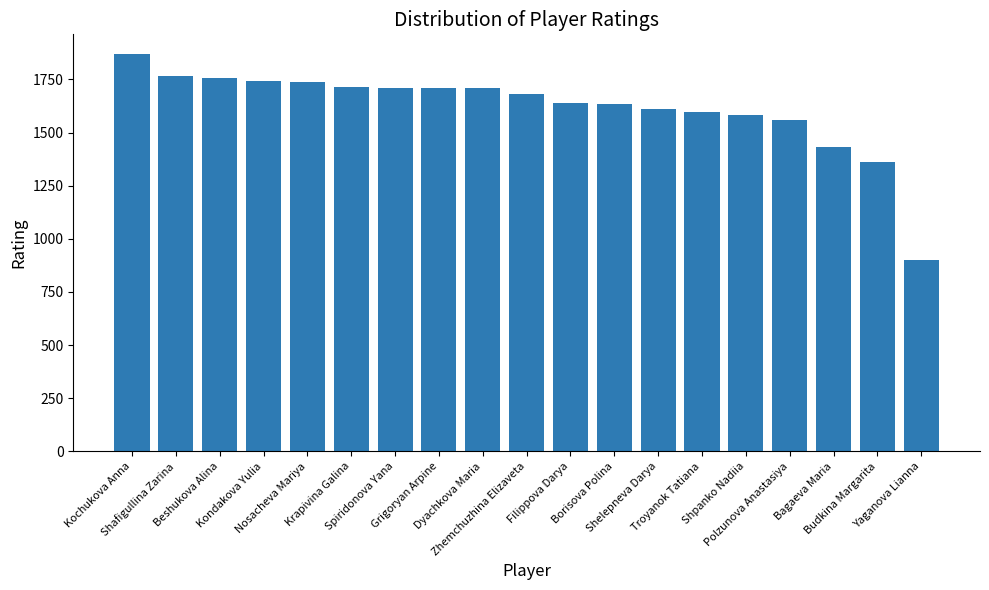

At which category does the chart reach its peak across all series?

Kochukova Anna